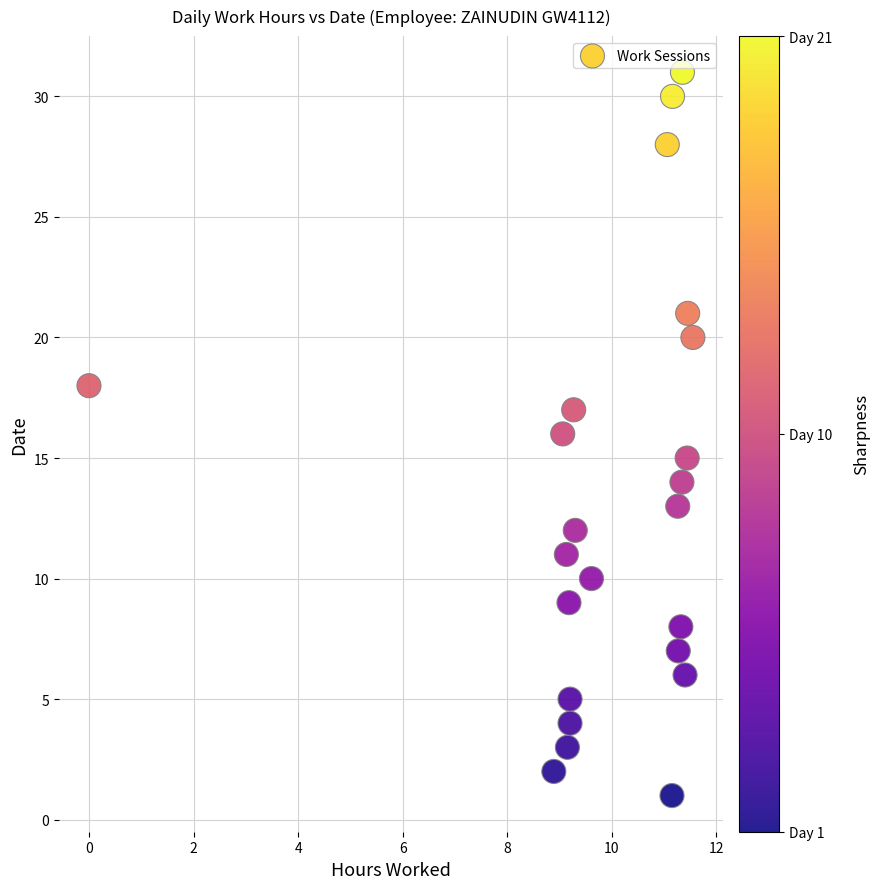

What is the range of Y values (max minus min)?

30